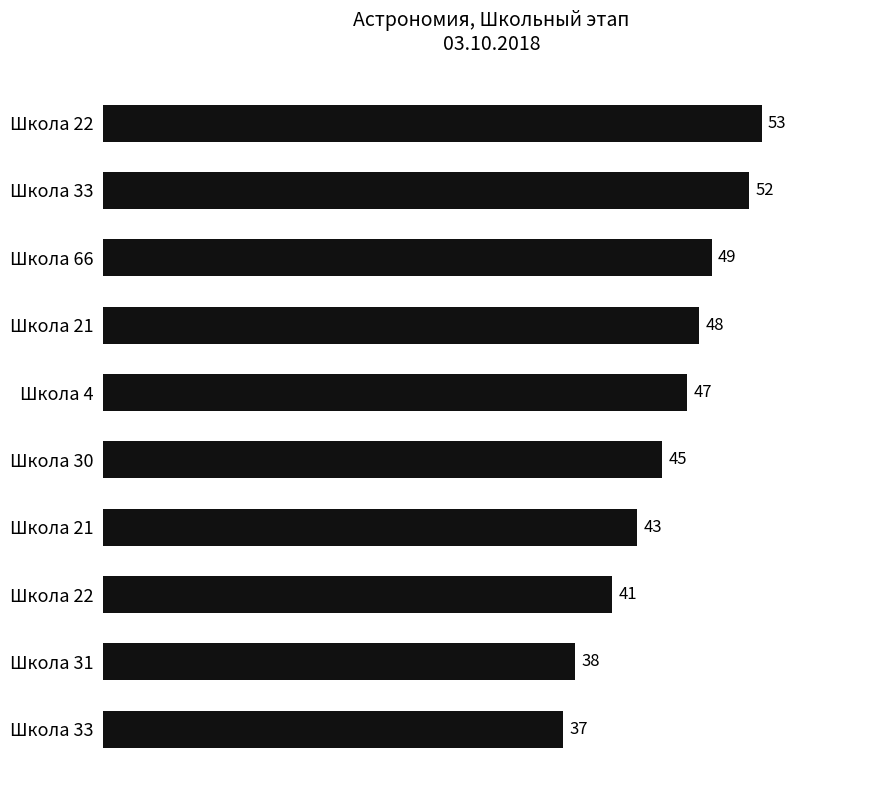

What is the difference between the second highest and second lowest values?

14